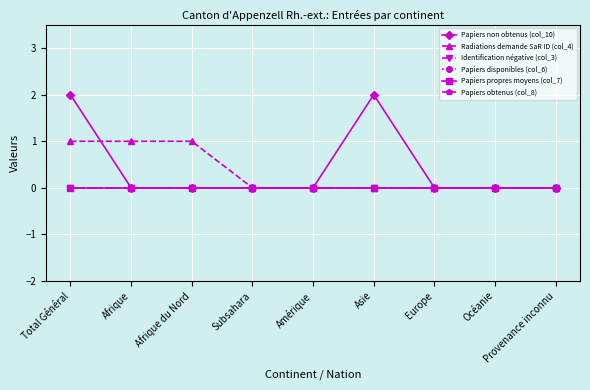

Between Provenance inconnu and Océanie, which is larger?

Provenance inconnu